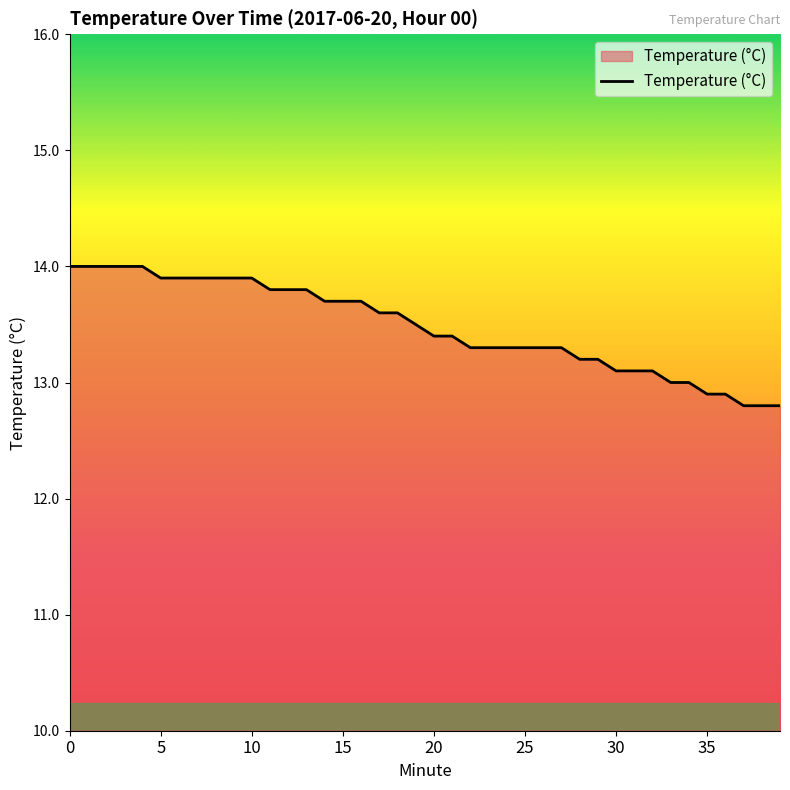

What is the maximum value shown in the chart?

14.0